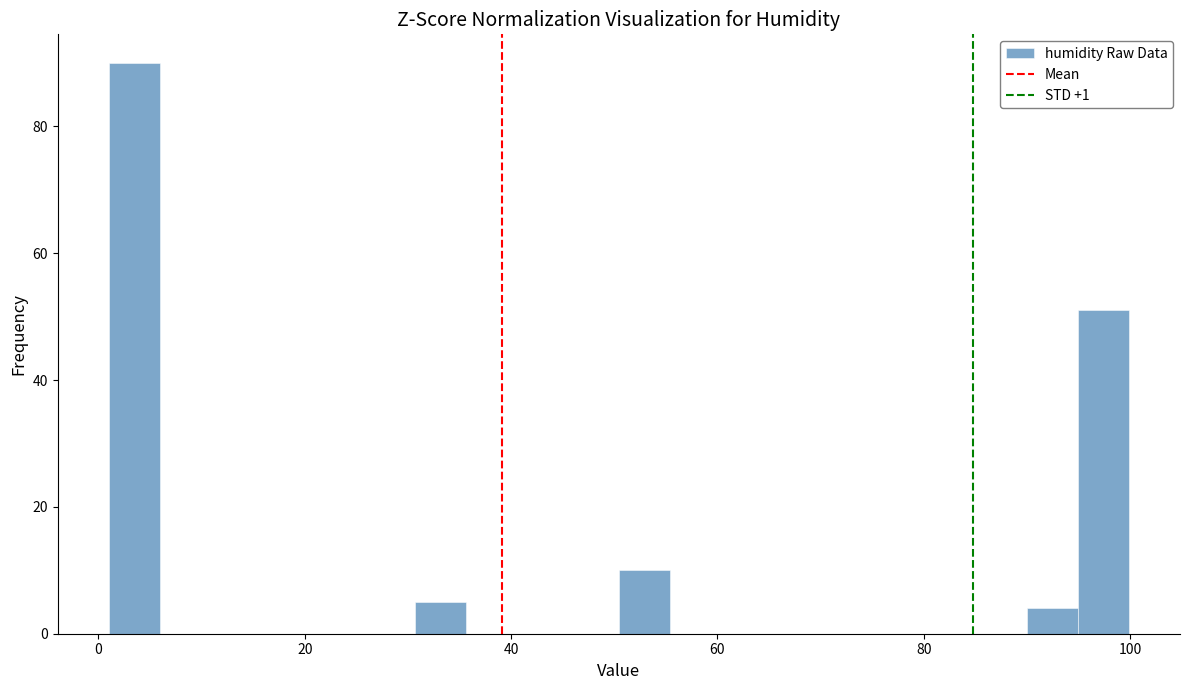

Read against the x-axis, roughly where is the centre of the tallest bar?

4